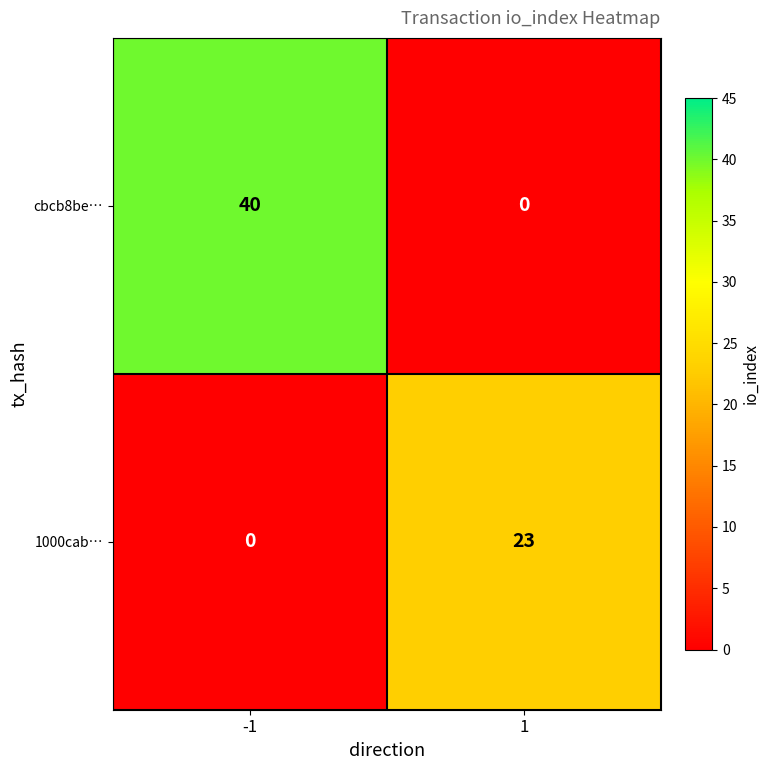

What is the difference between the maximum and minimum values in the cbcb8be… series?

40